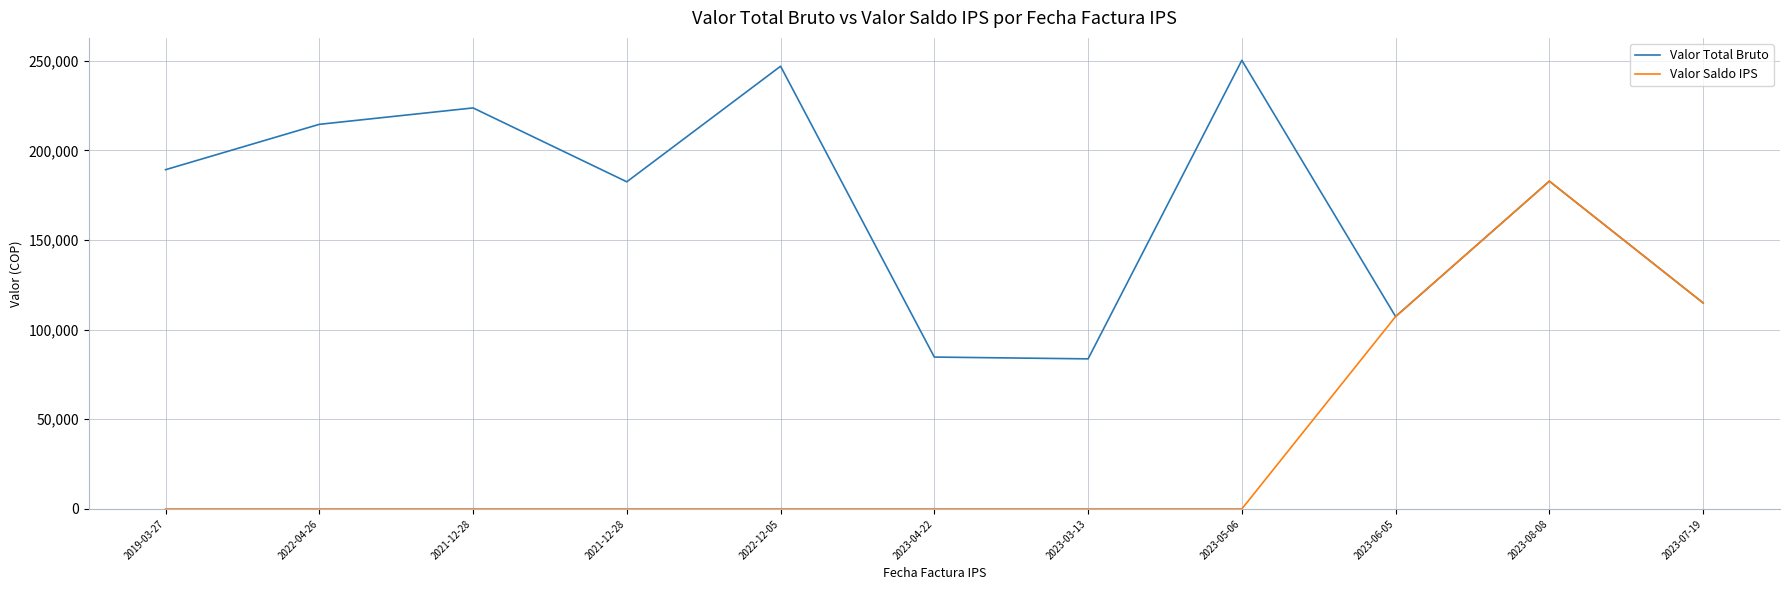

Which series has the largest range (max minus min)?

Valor Saldo IPS